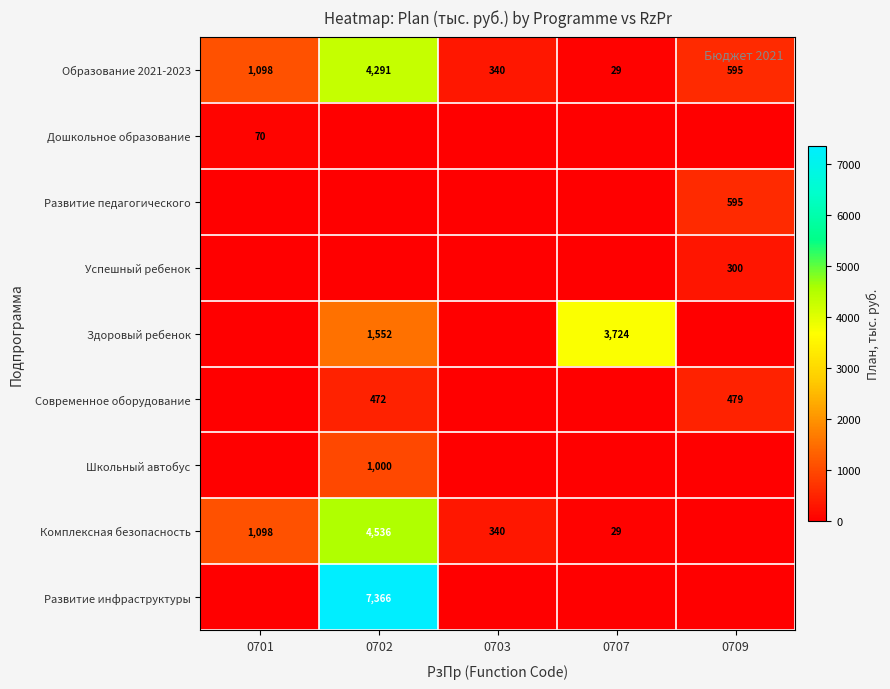

Is it true that Успешный ребенок equals 204 at 0709?

False